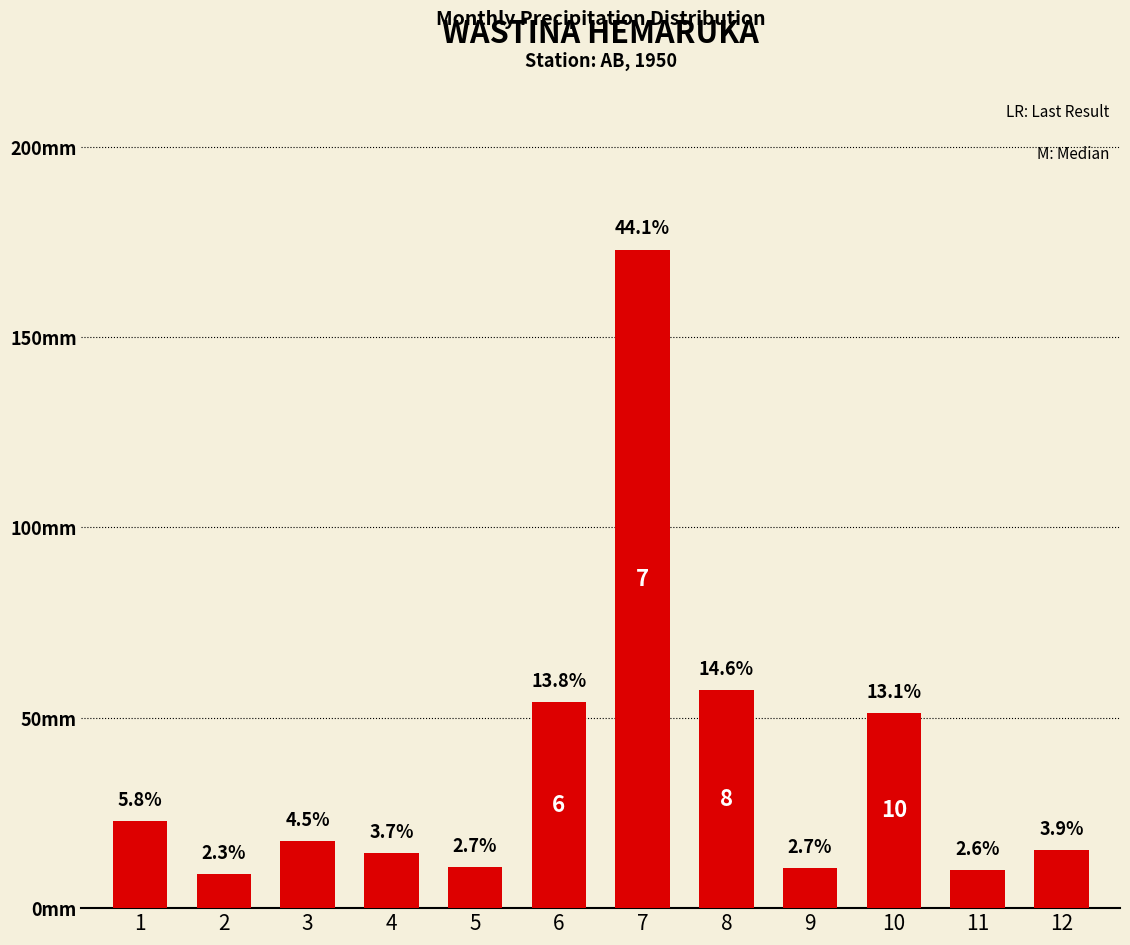

What is the maximum value shown in the chart?

173.0